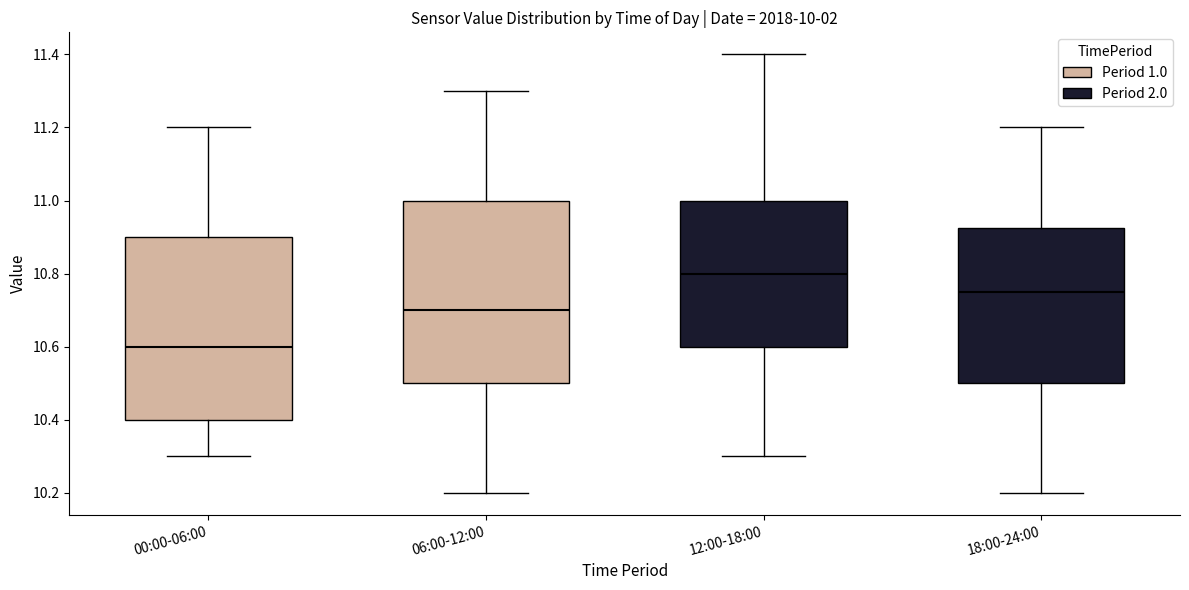

Where does the lower whisker of the box for 18:00-24:00 end on the y-axis? The values are not printed on the chart, so give them approximately, as read against the axis.

10.20